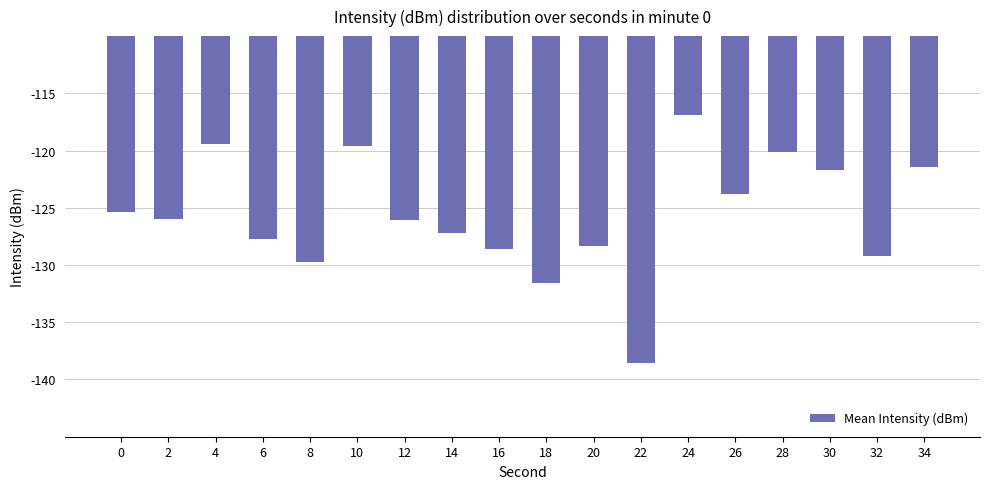

The chart shows a value of -188.8 at 24. True or false?

False